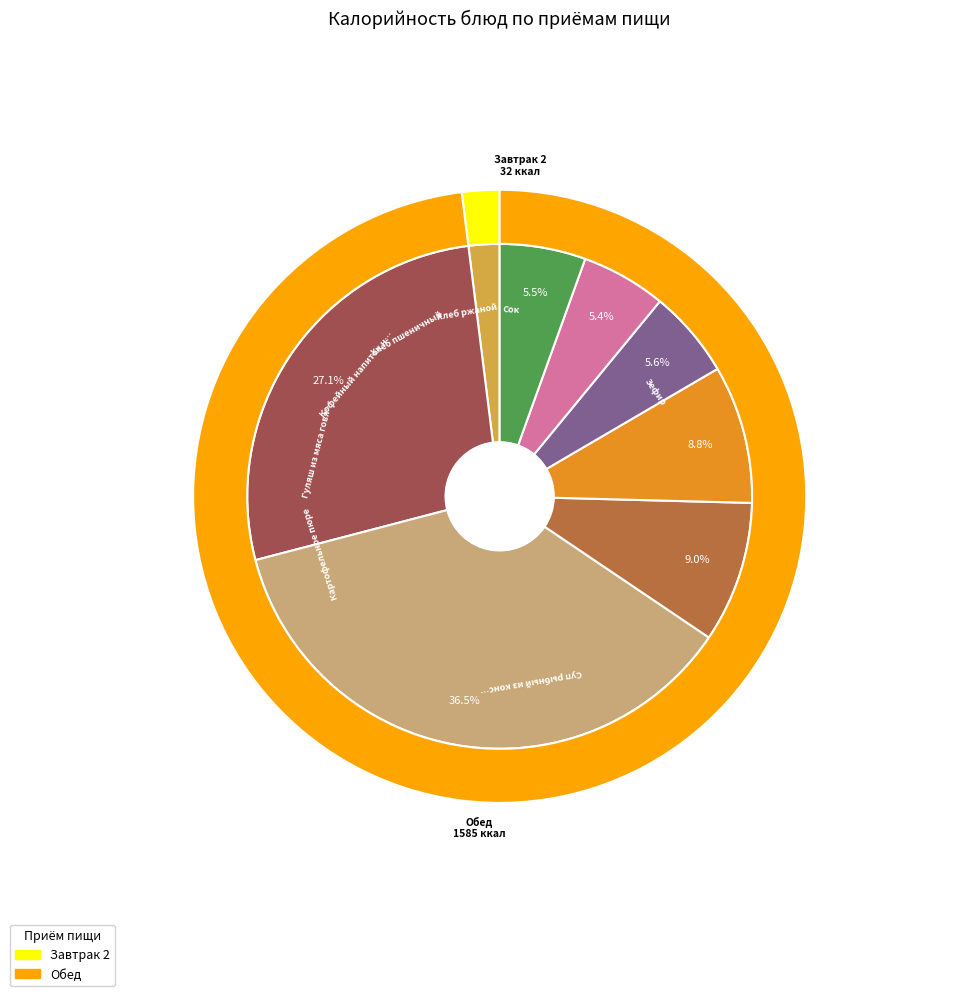

How many slices are in this pie chart?

8